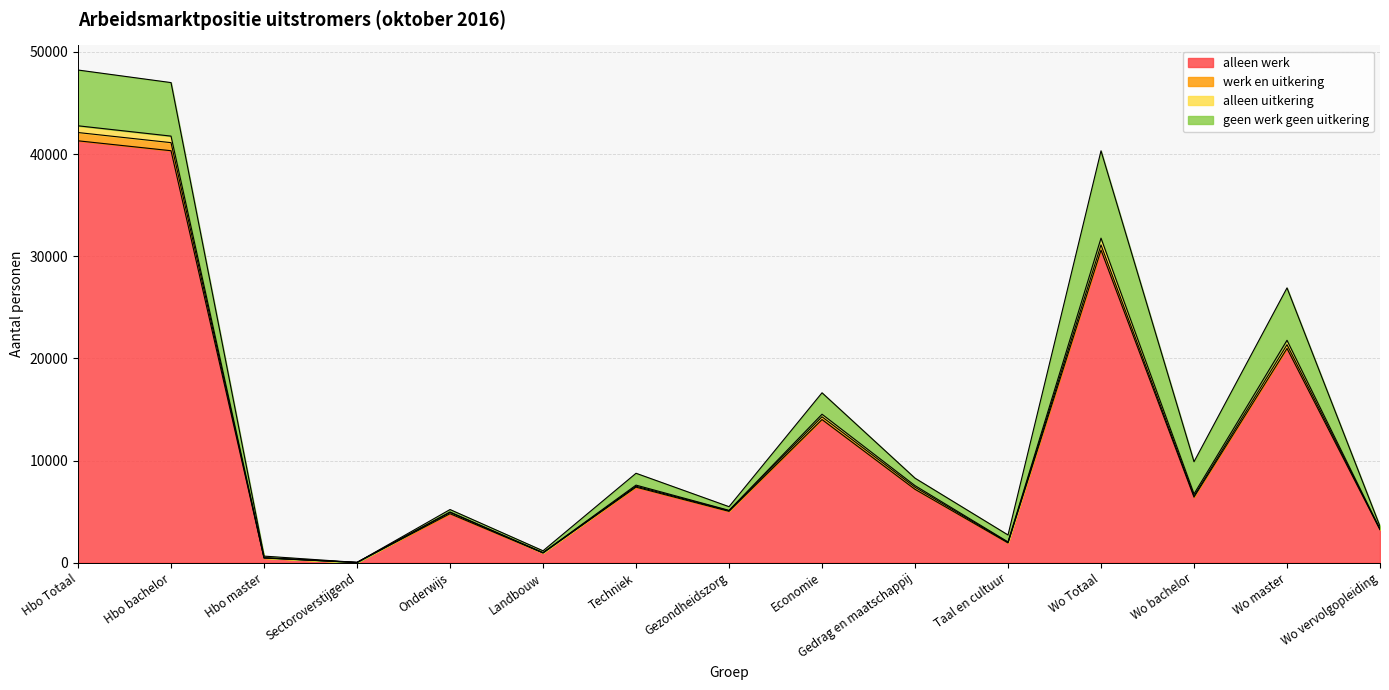

True or false: werk en uitkering and alleen uitkering cross at least once.

False